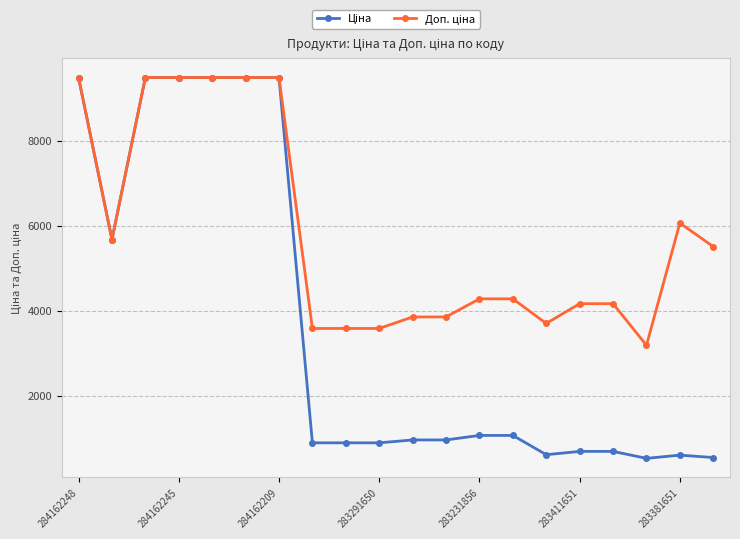

At how many categories does at least one series exceed 6415?

6